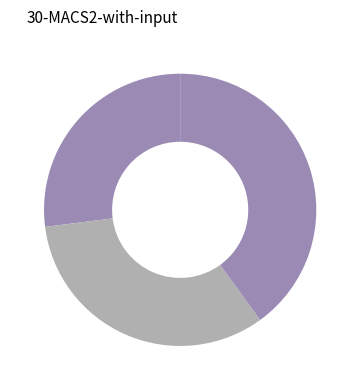

To the nearest percent, what is the difference between the largest and smallest slice percentages?

40%